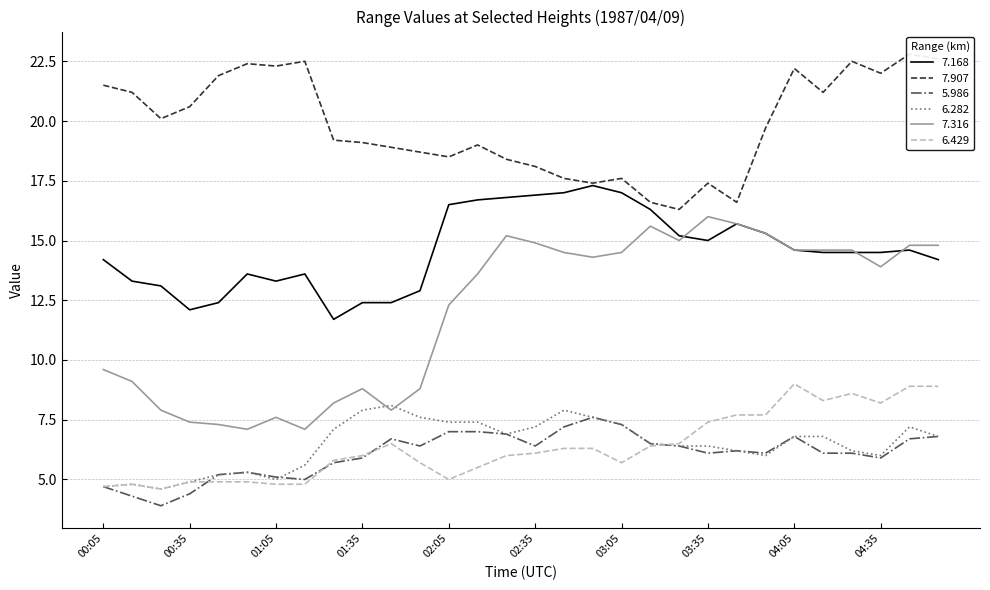

Rank the series at 04:05 from lowest to highest value.

5.986, 6.282, 6.429, 7.168, 7.316, 7.907